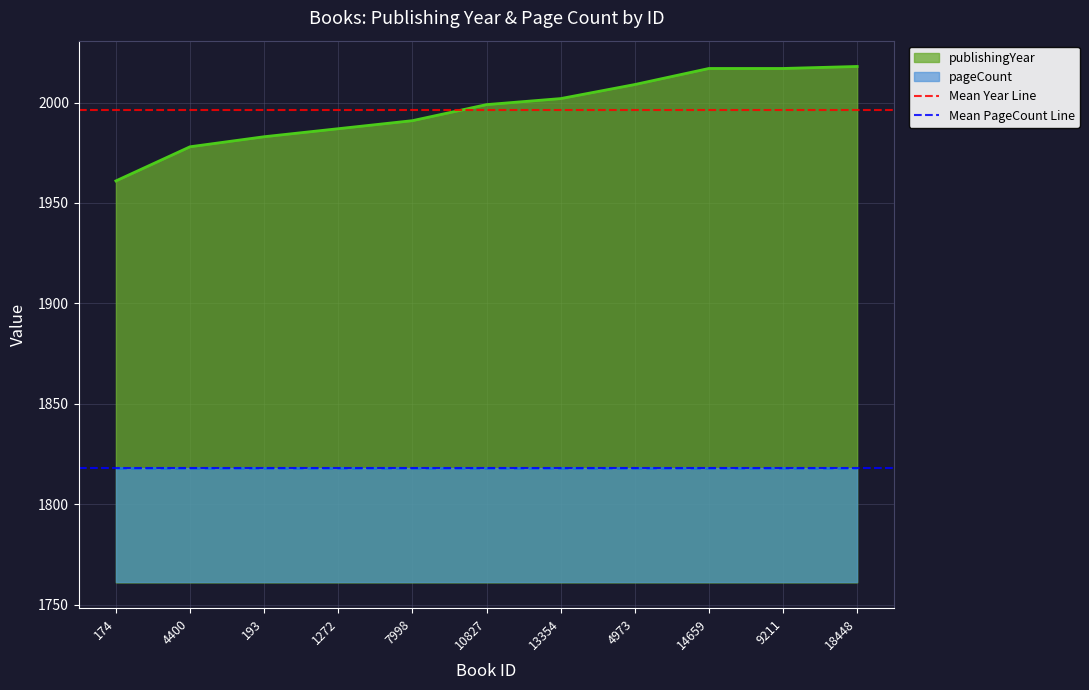

The value of publishingYear at 4973 is 2009. True or false?

True